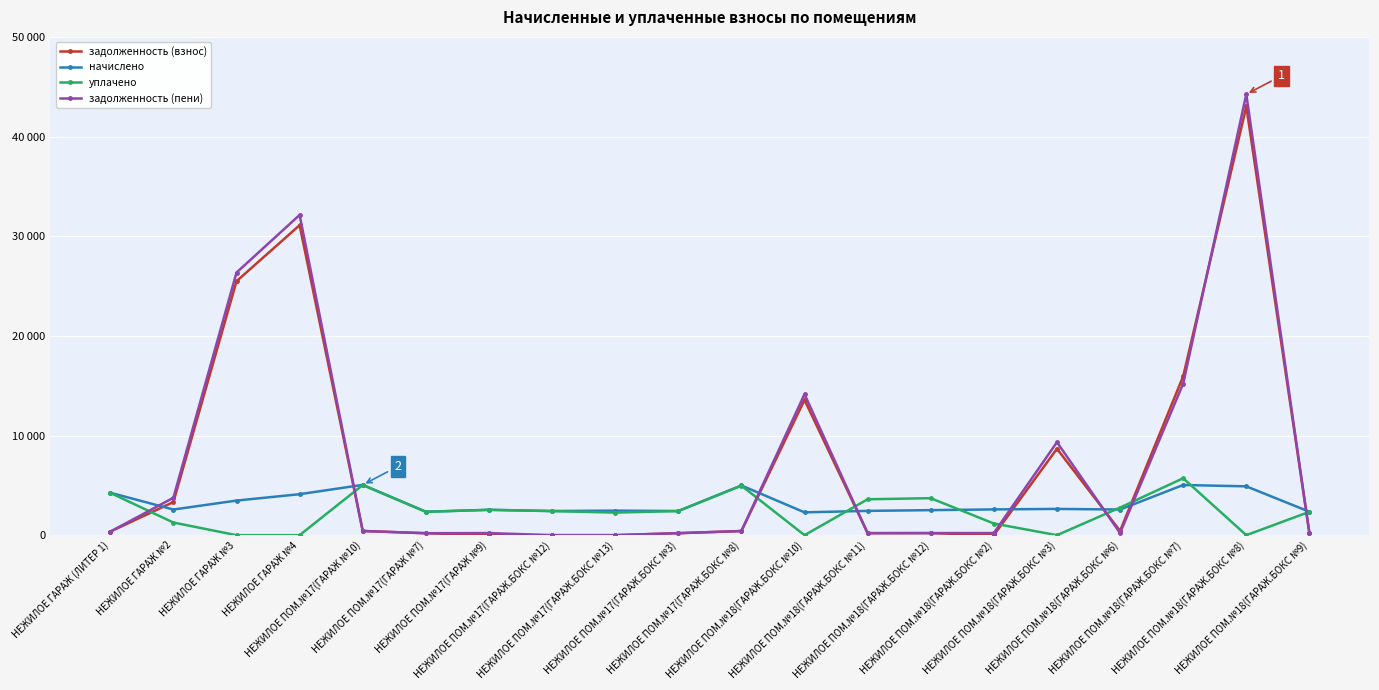

How many interior local valleys does the задолженность (взнос) series have?

3